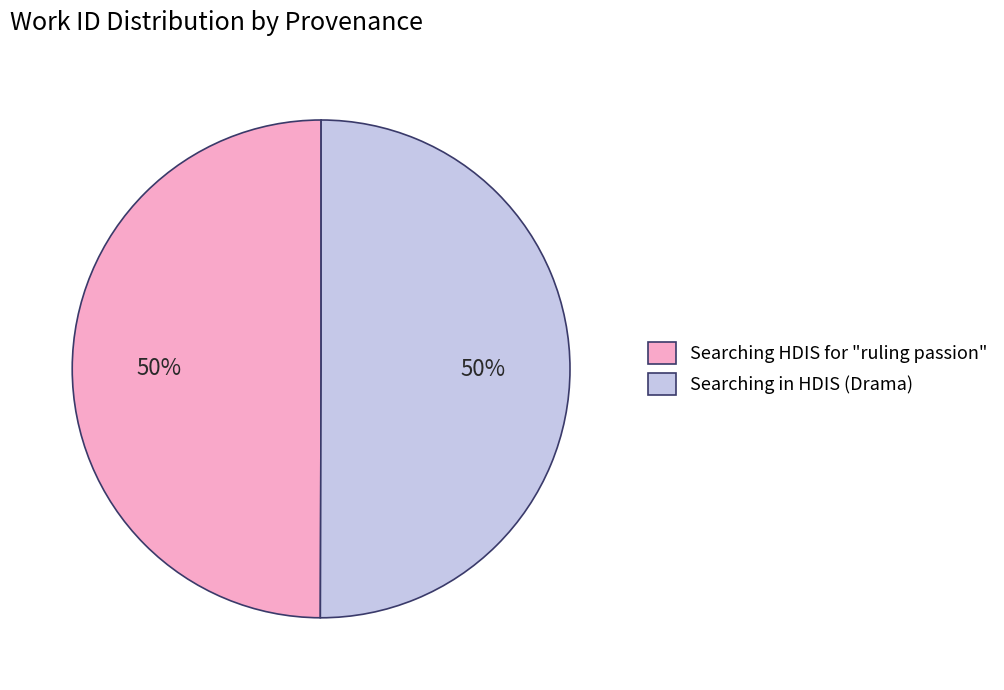

Approximately how many times larger is the value at Searching HDIS for "ruling passion" compared to Searching in HDIS (Drama)?

1.0